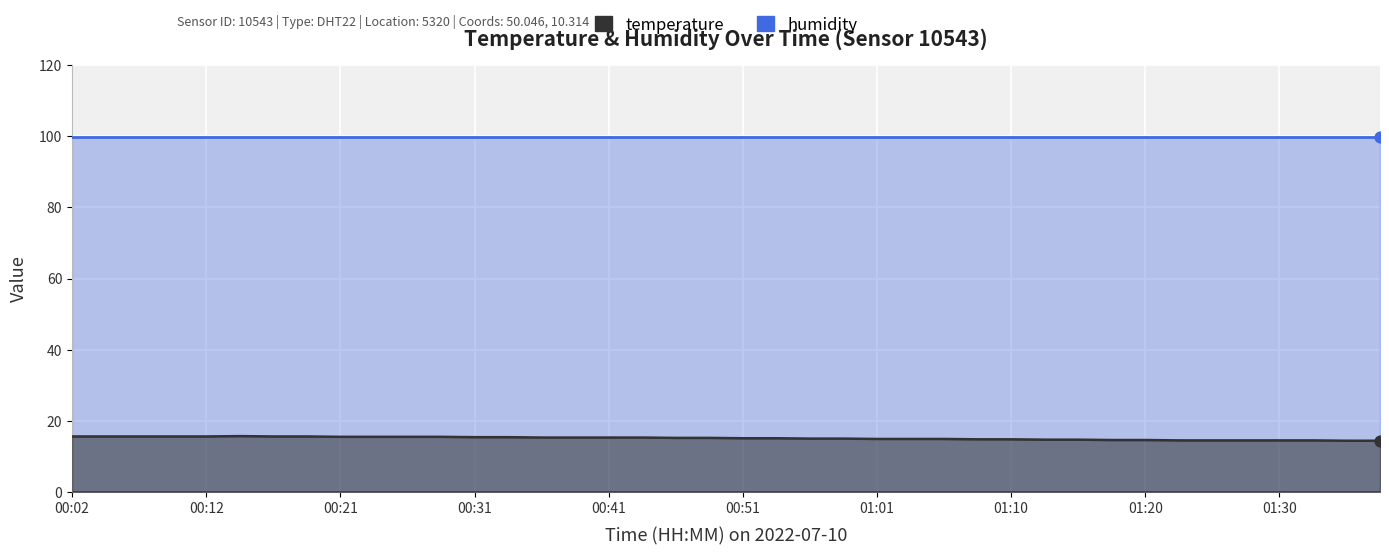

Which series reaches the minimum Y coordinate?

temperature